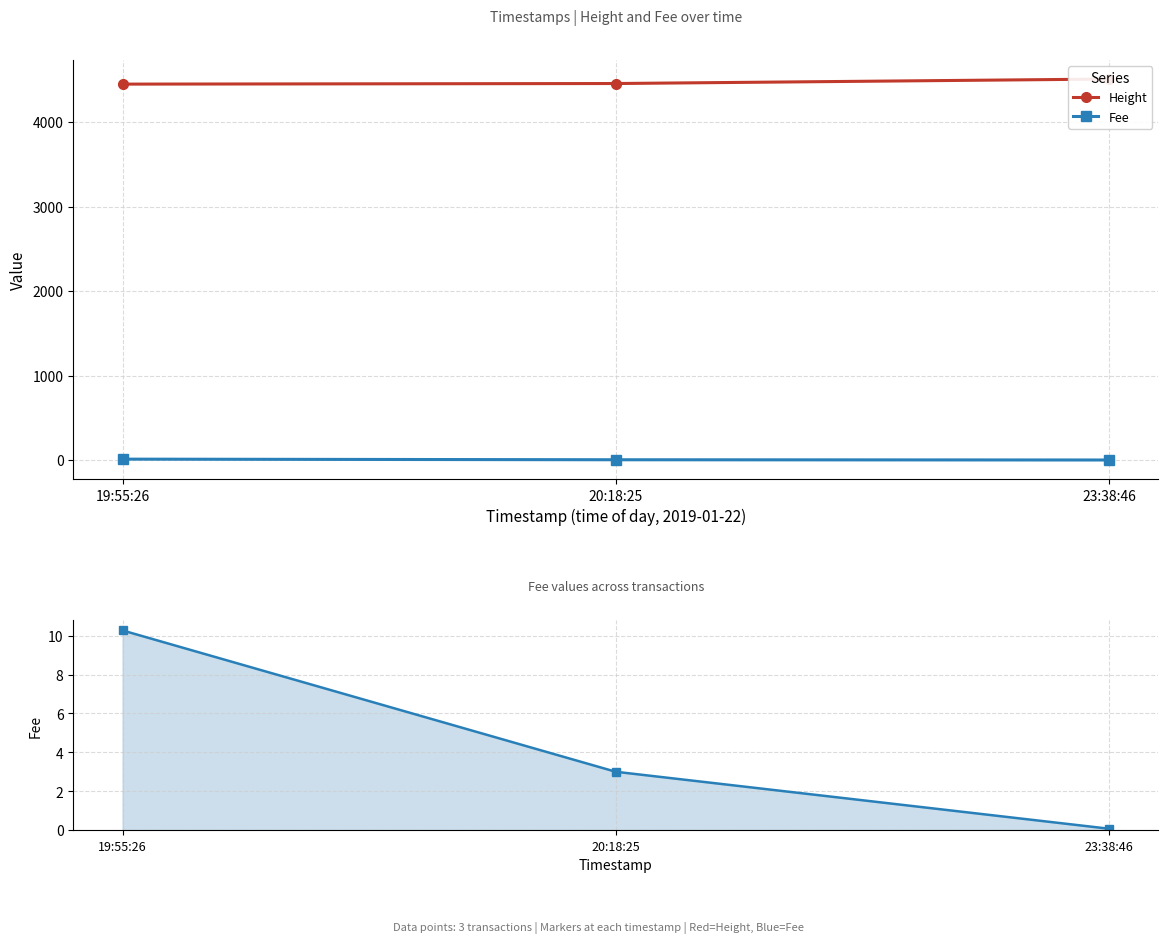

Count the Height values in the range 4449 to 4509.

3